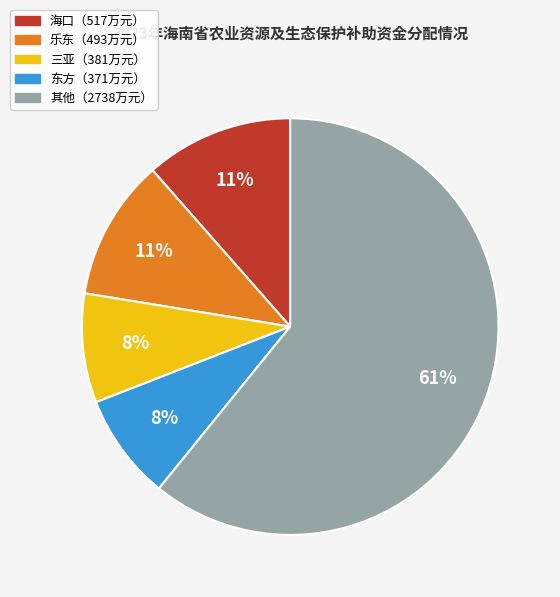

Does any single category account for the majority?

Yes